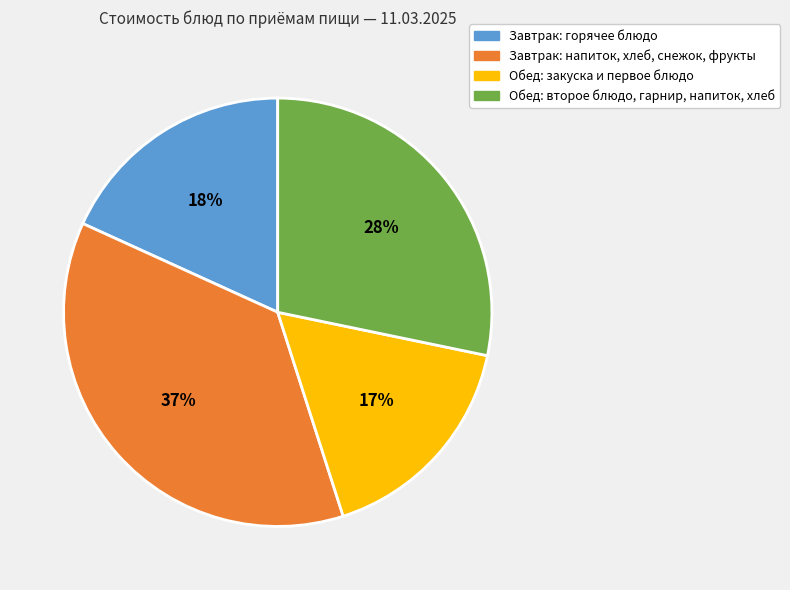

To the nearest percent, what is the difference between the largest and smallest slice percentages?

20%